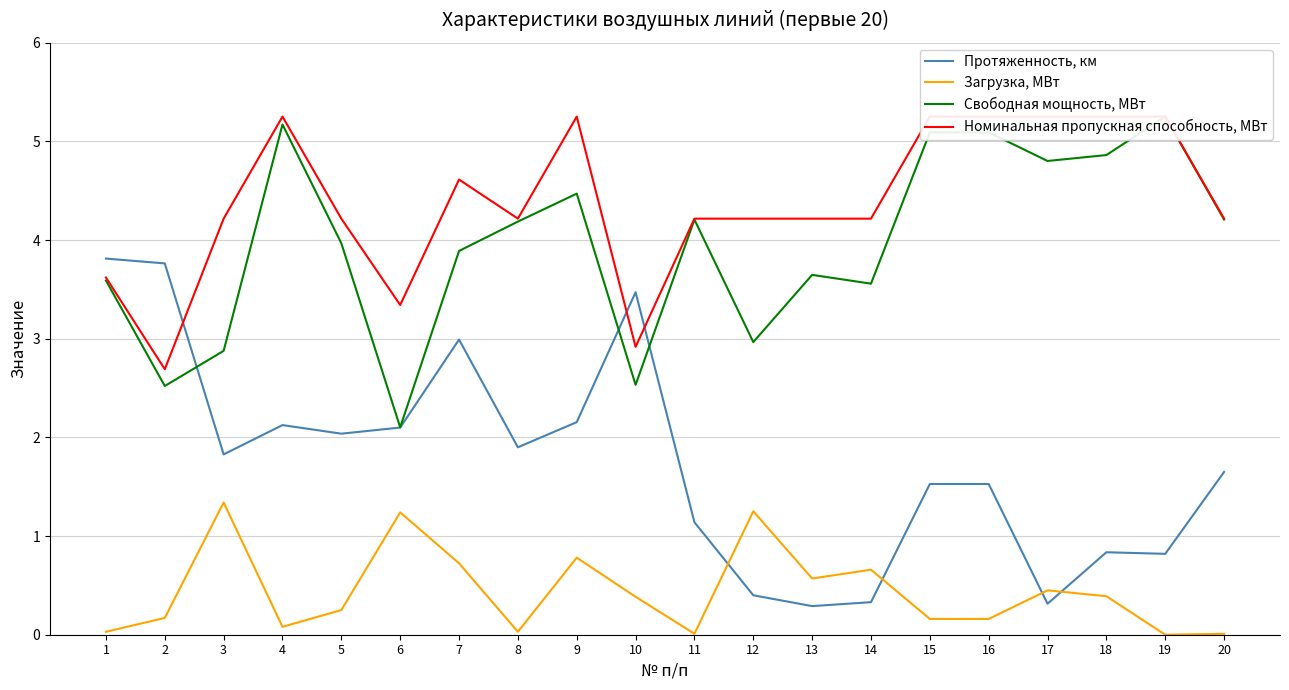

How many data points in Протяженность, км are less than 1?

6